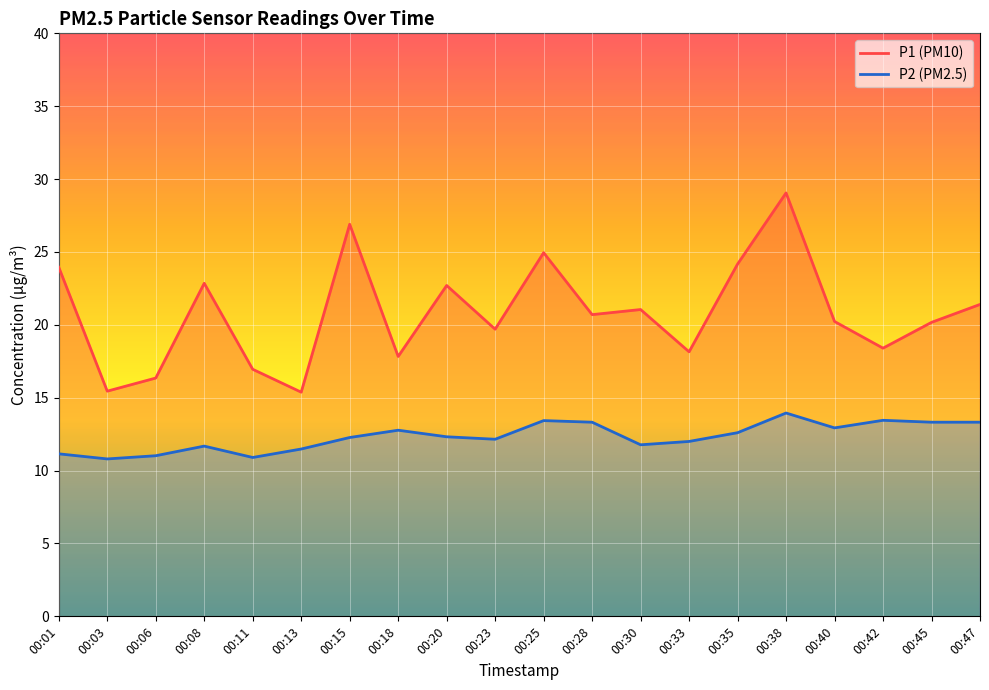

Reading left to right, transcribe all the data shown in this chart.

P1 line: 23.9	15.4	16.4	22.9	16.9	15.4	26.9	17.8	22.7	19.7	24.9	20.7	21.1	18.1	24.2	29.1	20.2	18.4	20.2	21.4
P2 line: 11.2	10.8	11.0	11.7	10.9	11.5	12.3	12.8	12.3	12.2	13.4	13.3	11.8	12.0	12.6	13.9	12.9	13.4	13.3	13.3